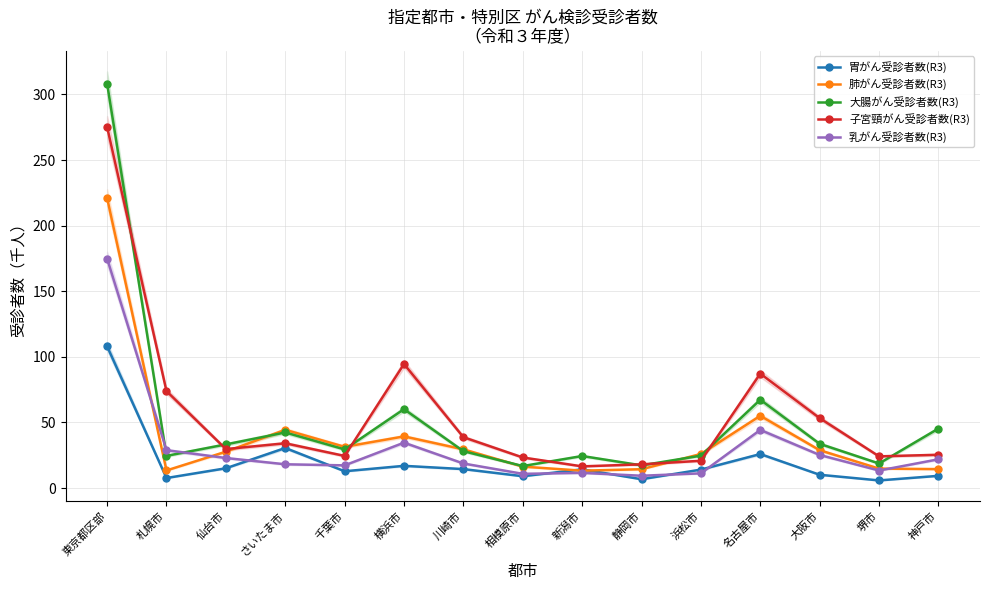

True or false: 大腸がん受診者数(R3) and 乳がん受診者数(R3) cross at least once.

True